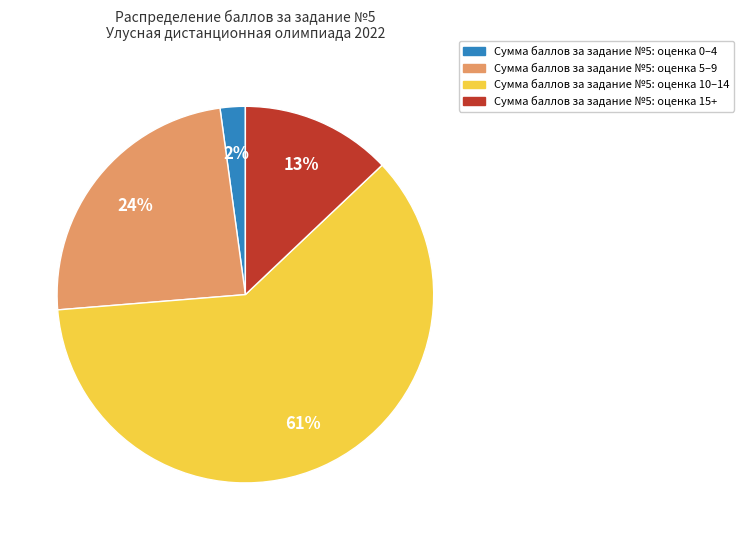

To the nearest percent, what is the difference between the largest and smallest slice percentages?

59%